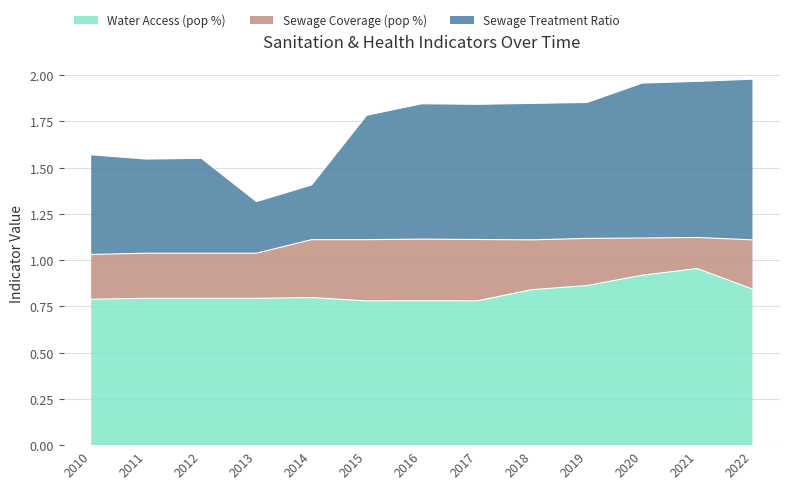

What is the total value across all series at 2022?

2.0